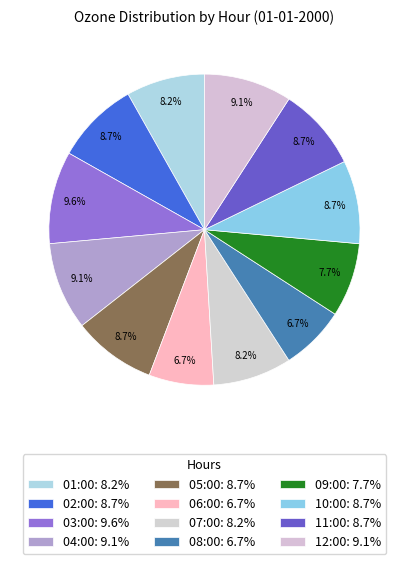

How many slices are in this pie chart?

12